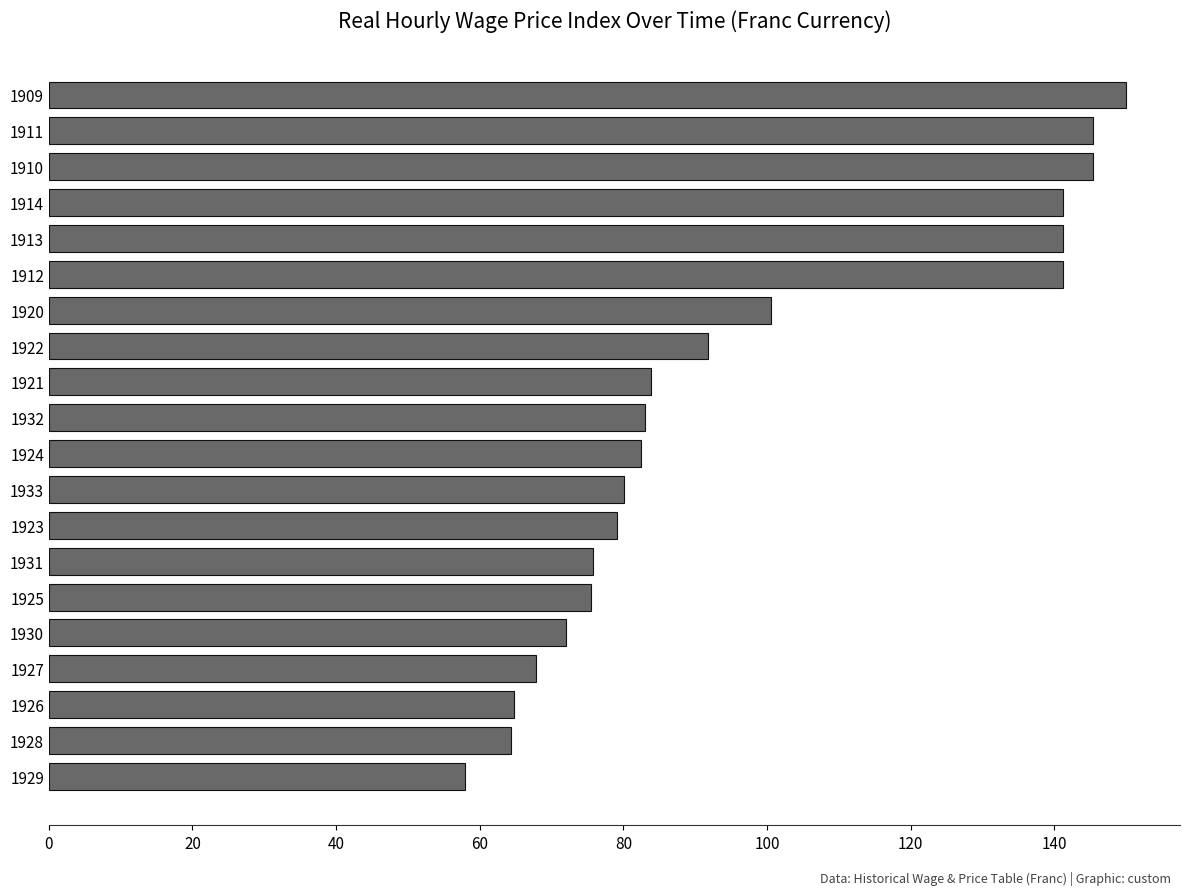

The chart shows a value of 64.8 at 1926. True or false?

True